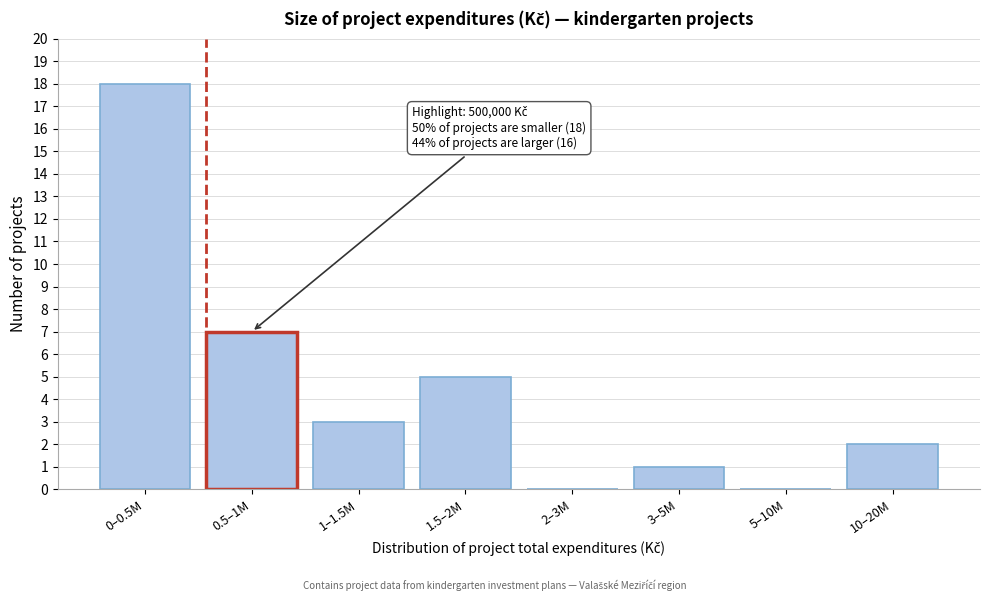

Reading left to right, transcribe all the data shown in this chart.

0–0.5M=18	0.5–1M=7	1–1.5M=3	1.5–2M=5	2–3M=0	3–5M=1	5–10M=0	10–20M=2